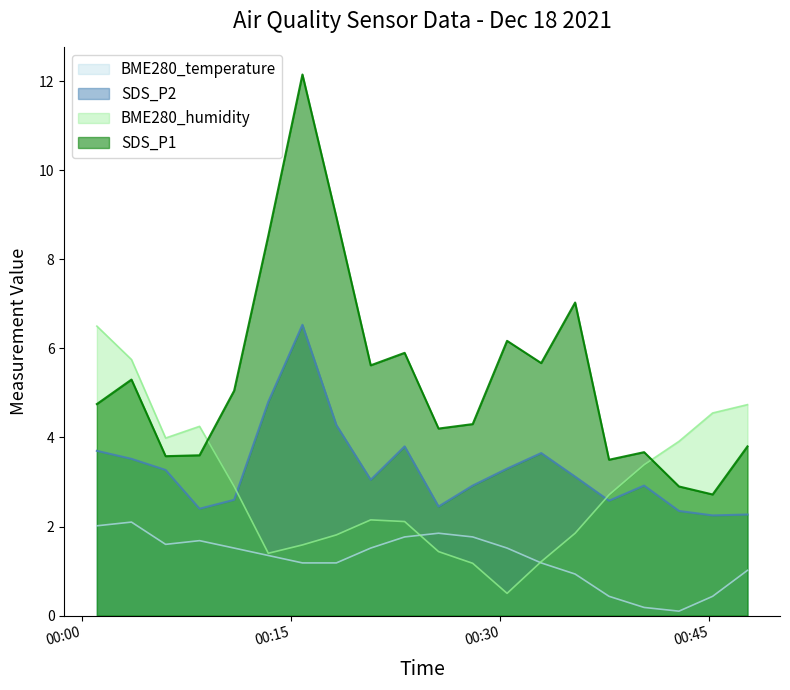

True or false: BME280_humidity has more than 2 points higher than both neighbors.

False